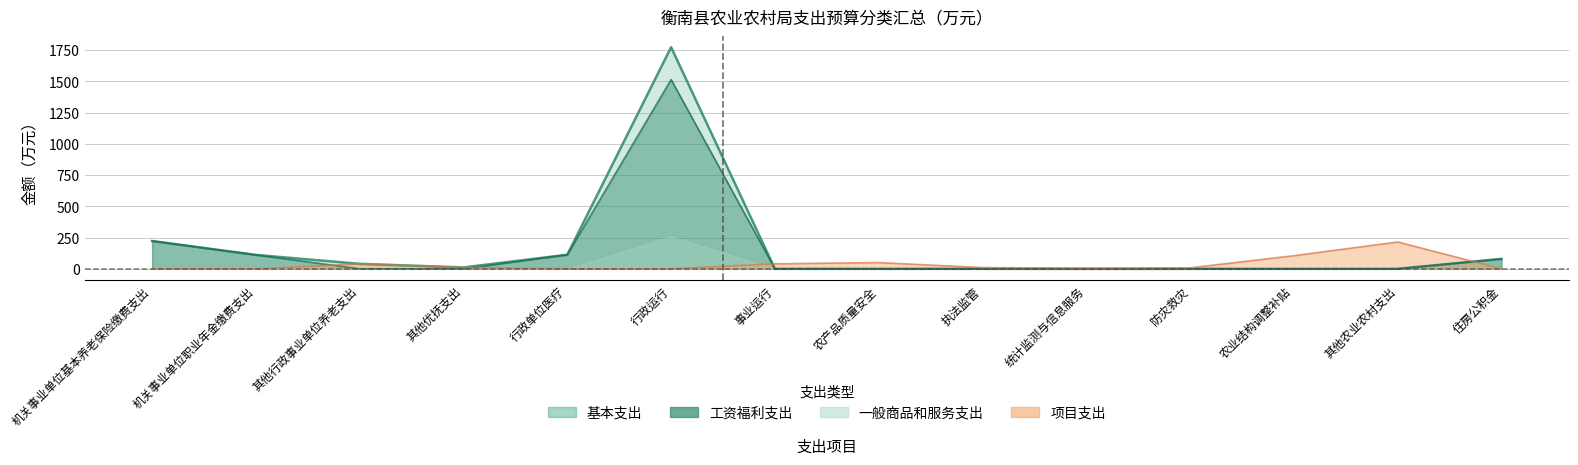

Which series changed the most between 其他行政事业单位养老支出 and 统计监测与信息服务?

基本支出